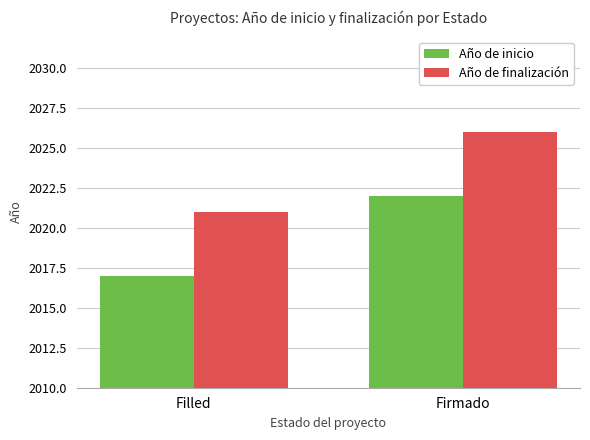

What are all the series names shown in the legend?

Año de inicio, Año de finalización